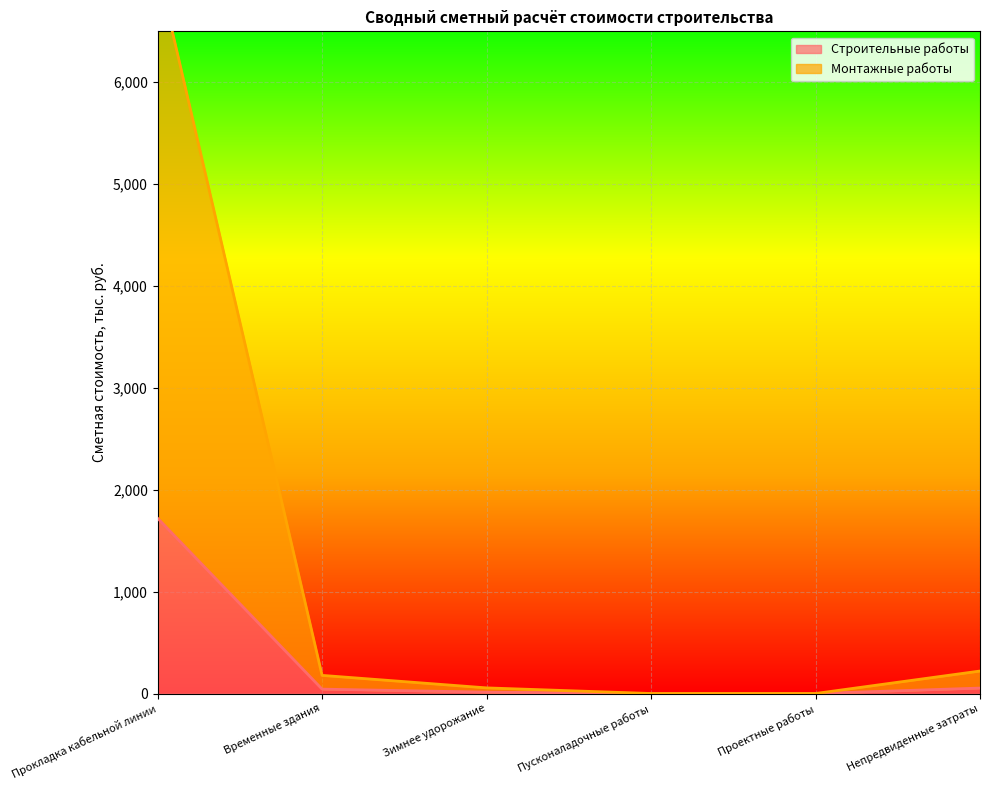

Rank the series by their maximum value, from lowest to highest.

Строительные работы, Монтажные работы